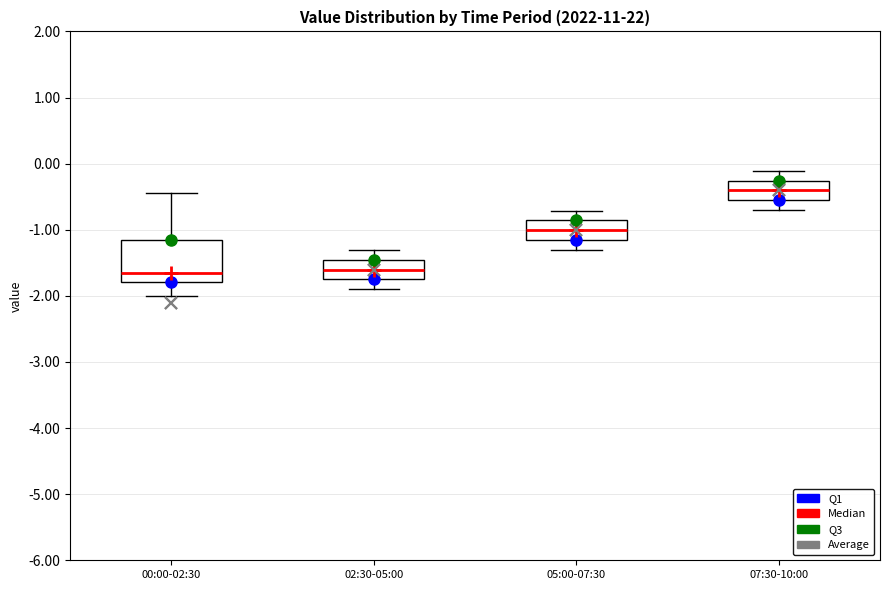

Where does the median line of the box for 02:30-05:00 sit on the y-axis? The values are not printed on the chart, so give them approximately, as read against the axis.

-1.6